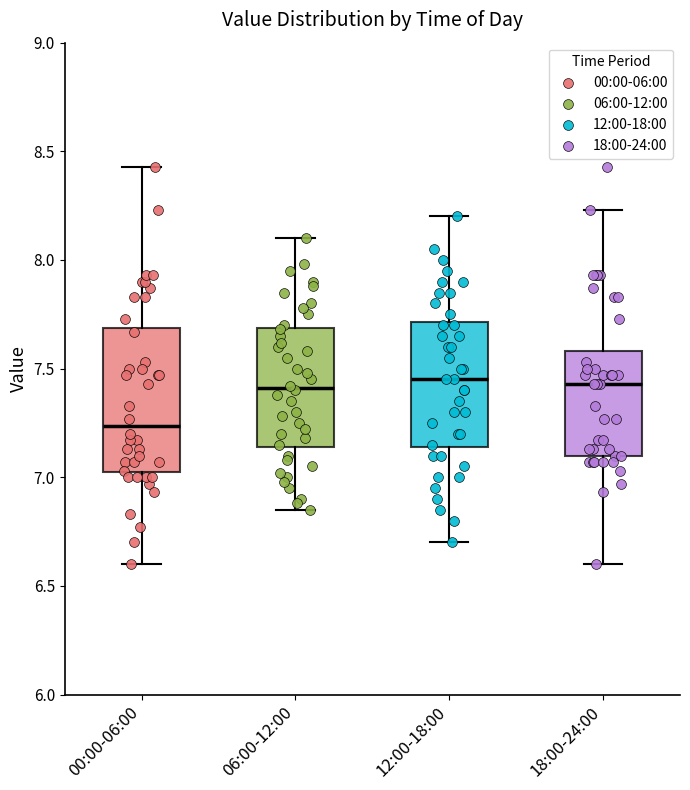

Which box is the tallest, from its lower edge to its upper edge?

00:00-06:00